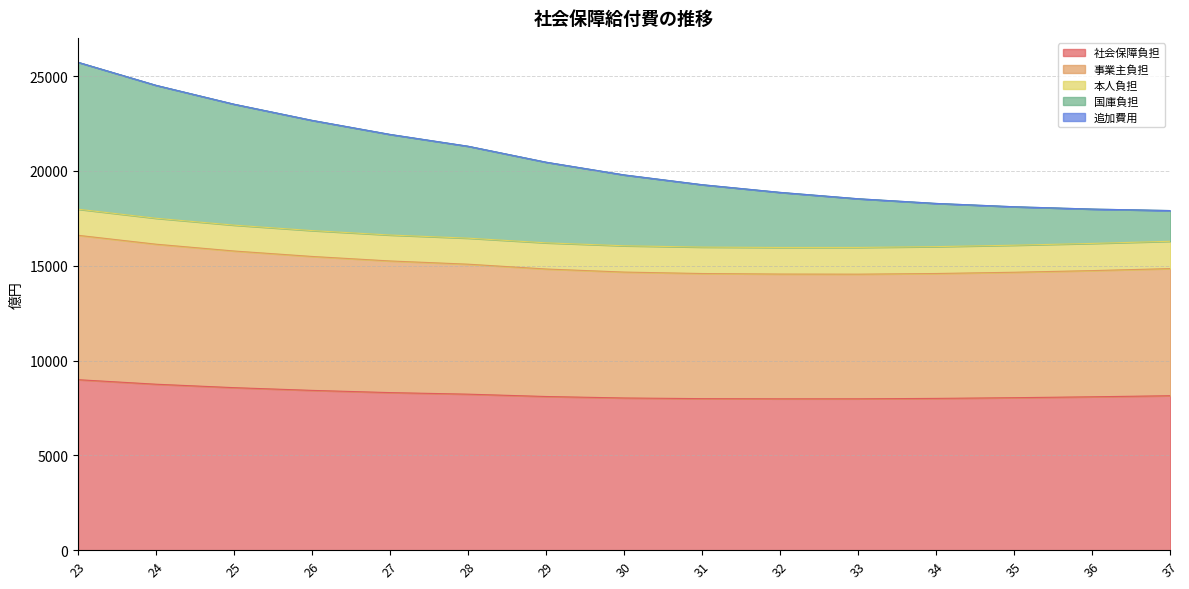

Which series has the largest range (max minus min)?

国庫負担